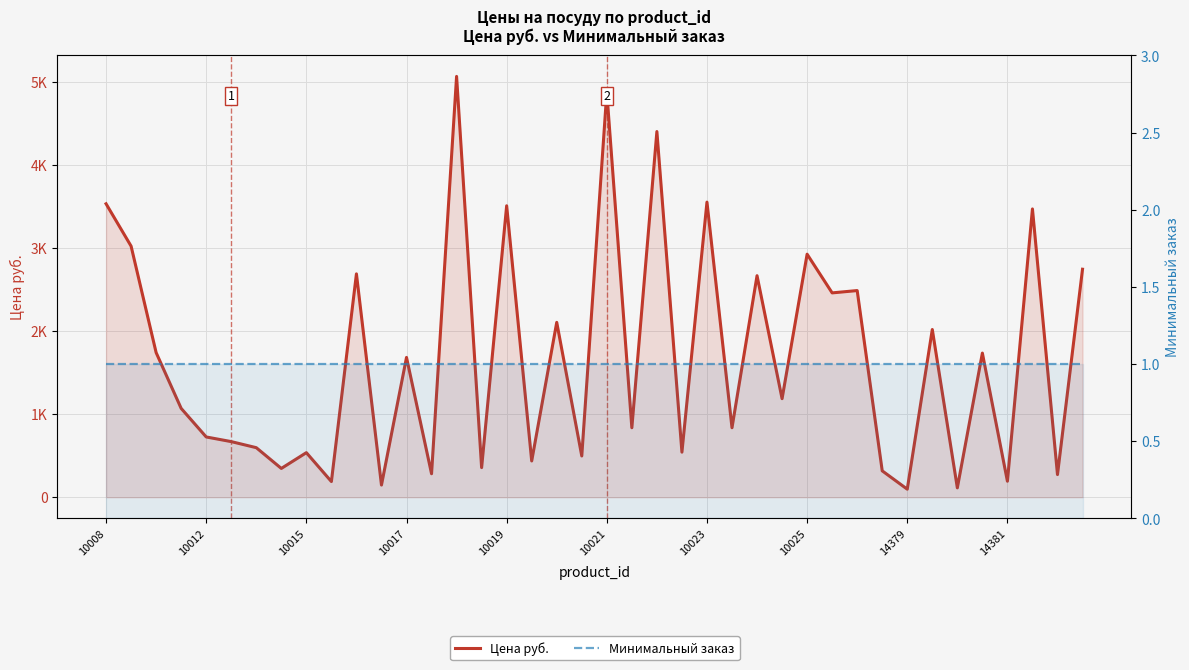

Reading right to left, what are all the values shown in this chart?

Цена руб.: 2746	273	3472	193	1736	113	2020	97	318	2489	2461	2927	1187	2668	837	3554	543	4404	837	4879	497	2106	437	3510	357	5068	283	1684	147	2690	189	537	347	597	670	726	1070	1742	3024	3534
Минимальный заказ: 1	1	1	1	1	1	1	1	1	1	1	1	1	1	1	1	1	1	1	1	1	1	1	1	1	1	1	1	1	1	1	1	1	1	1	1	1	1	1	1